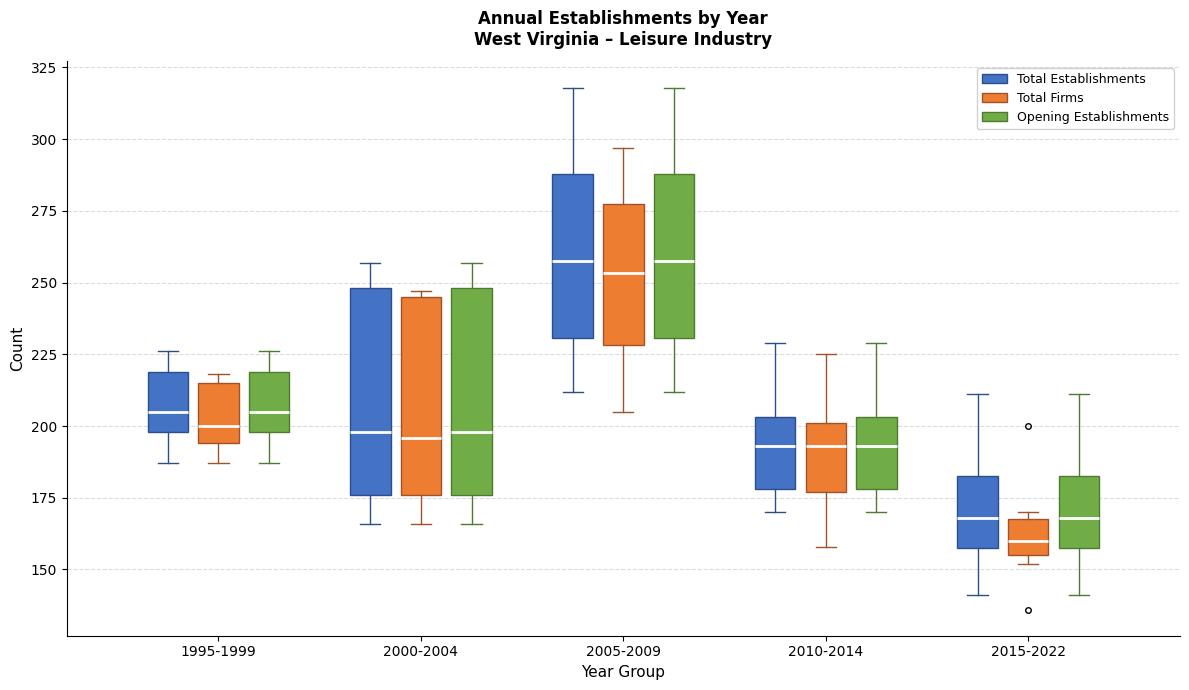

Reading left to right, read every box against the y-axis: the position of its median line, the range the box covers, and the ends of its whiskers. The values are not printed on the chart, so give them approximately, as read against the axis.

1995-1999 (Total Establishments): median 205, box 200 to 220, whiskers 185 to 225
1995-1999 (Total Firms): median 200, box 195 to 215, whiskers 185 to 220
1995-1999 (Opening Establishments): median 205, box 200 to 220, whiskers 185 to 225
2000-2004 (Total Establishments): median 200, box 175 to 250, whiskers 165 to 255
2000-2004 (Total Firms): median 195, box 175 to 245, whiskers 165 to 245 (just above the box's upper edge)
2000-2004 (Opening Establishments): median 200, box 175 to 250, whiskers 165 to 255
2005-2009 (Total Establishments): median 260, box 230 to 290, whiskers 210 to 320
2005-2009 (Total Firms): median 255, box 230 to 280, whiskers 205 to 295
2005-2009 (Opening Establishments): median 260, box 230 to 290, whiskers 210 to 320
2010-2014 (Total Establishments): median 195, box 180 to 205, whiskers 170 to 230
2010-2014 (Total Firms): median 195, box 175 to 200, whiskers 160 to 225
2010-2014 (Opening Establishments): median 195, box 180 to 205, whiskers 170 to 230
2015-2022 (Total Establishments): median 170, box 160 to 185, whiskers 140 to 210
2015-2022 (Total Firms): median 160, box 155 to 170, whiskers 150 to 170 (just above the box's upper edge)
2015-2022 (Opening Establishments): median 170, box 160 to 185, whiskers 140 to 210